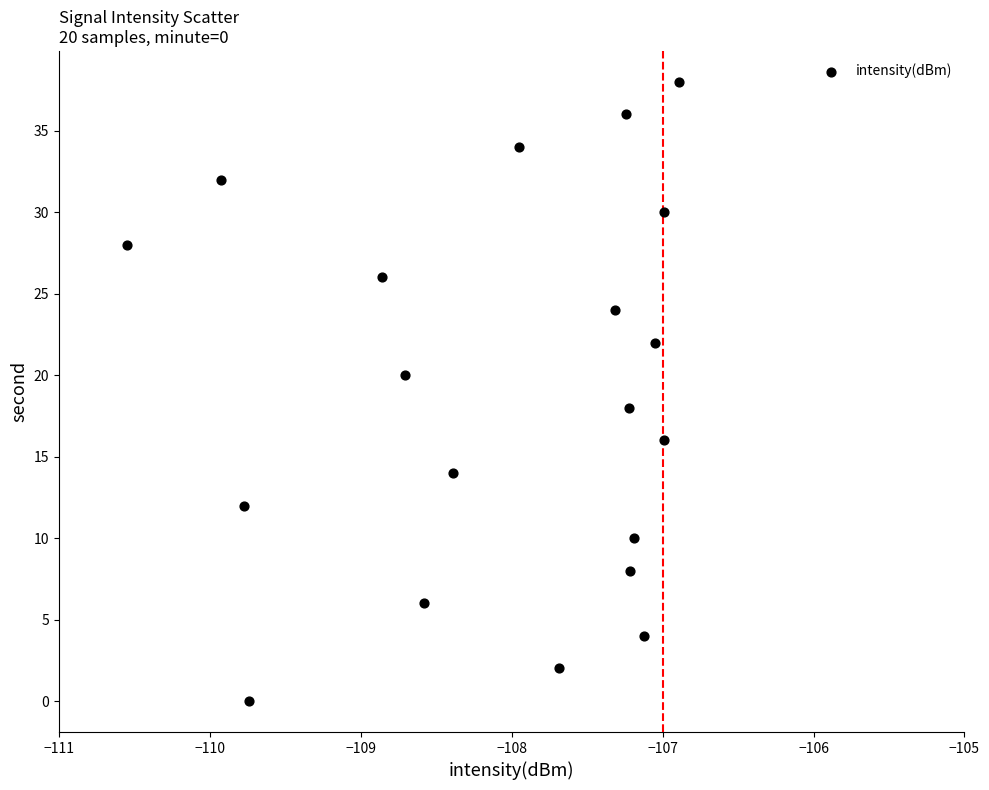

What is the range of Y values (max minus min)?

38